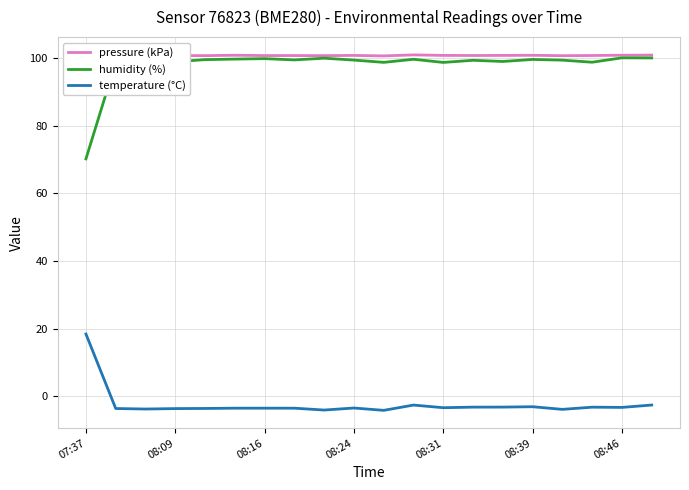

How many lines are shown in the chart?

3